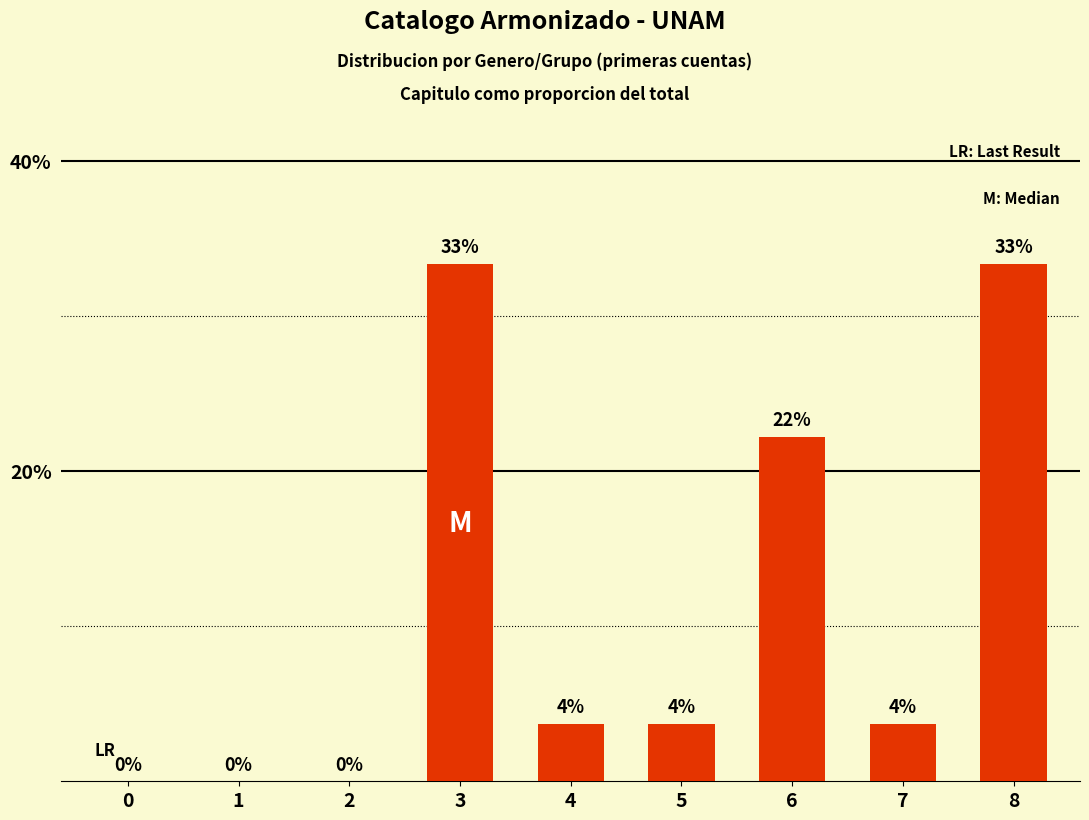

Rank the categories by value from lowest to highest.

0, 1, 2, 4, 5, 7, 6, 3, 8